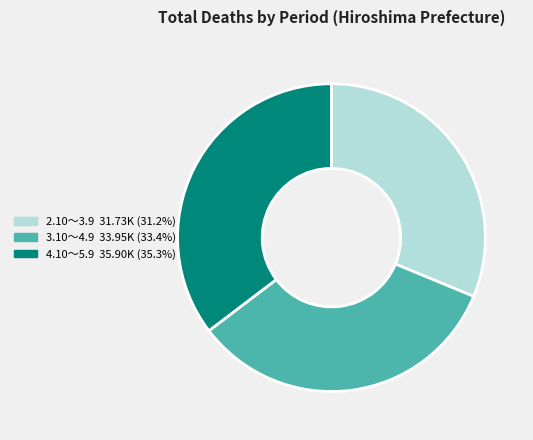

Which has a higher value, 4.10～5.9 or 3.10～4.9?

4.10～5.9